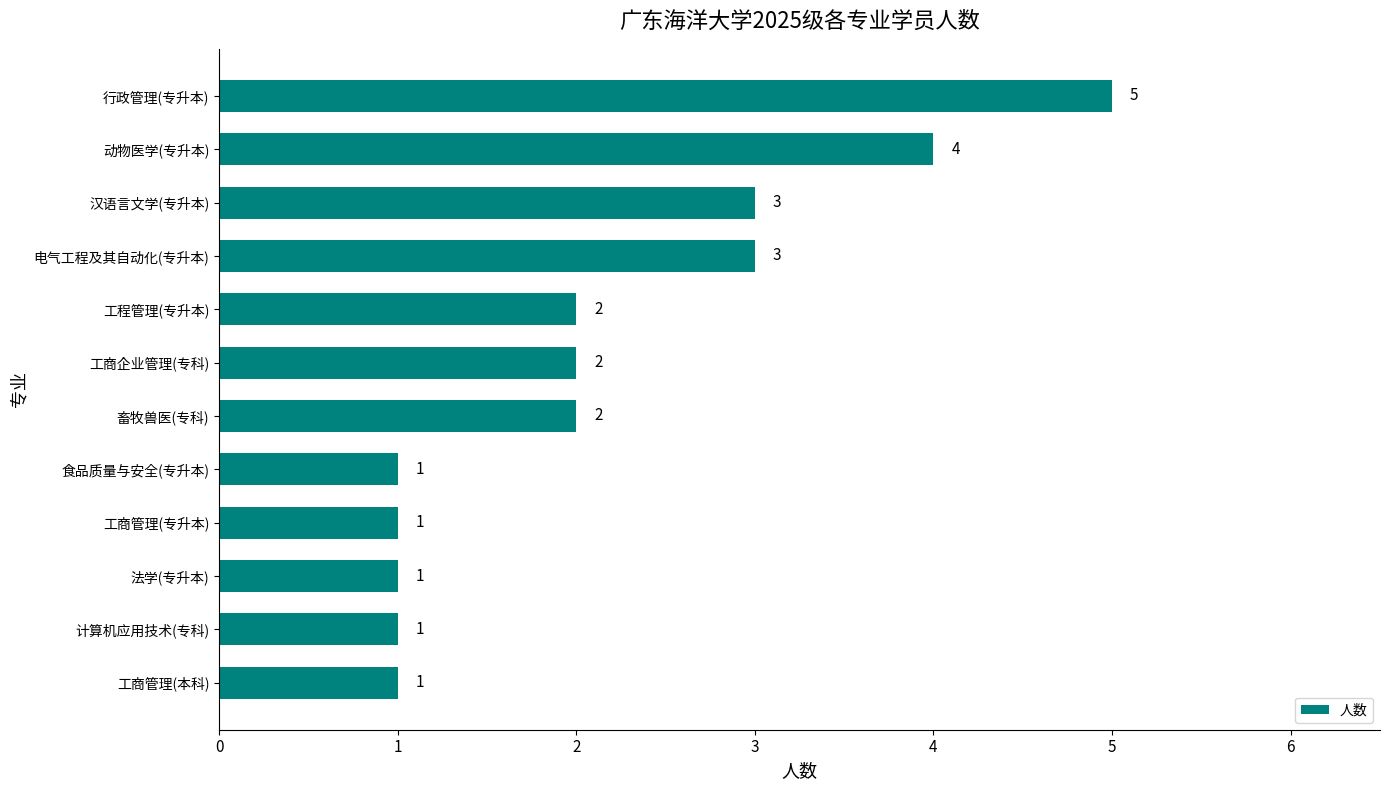

What is the maximum value shown in the chart?

5